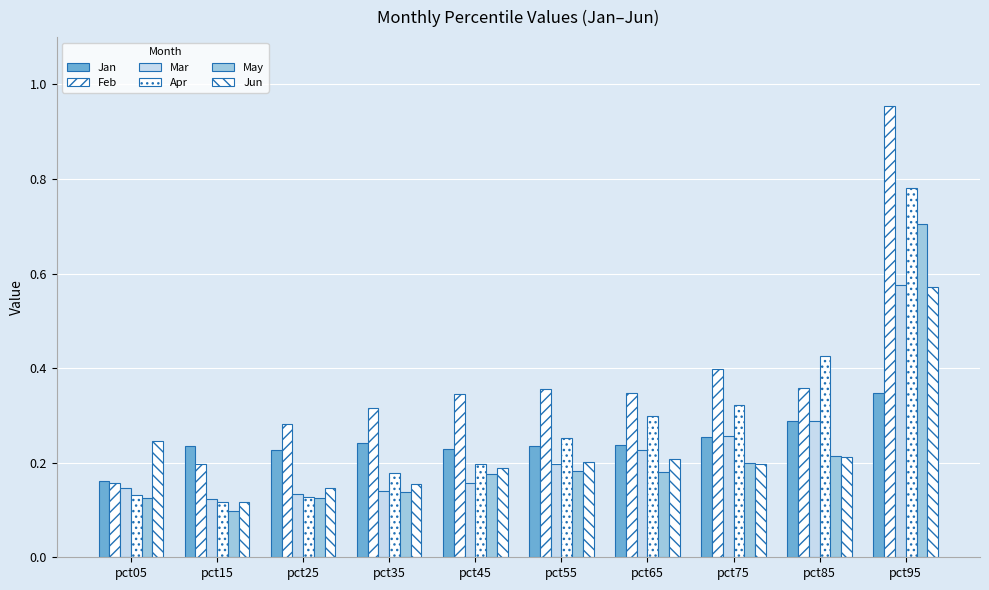

How many series are shown in this chart?

6